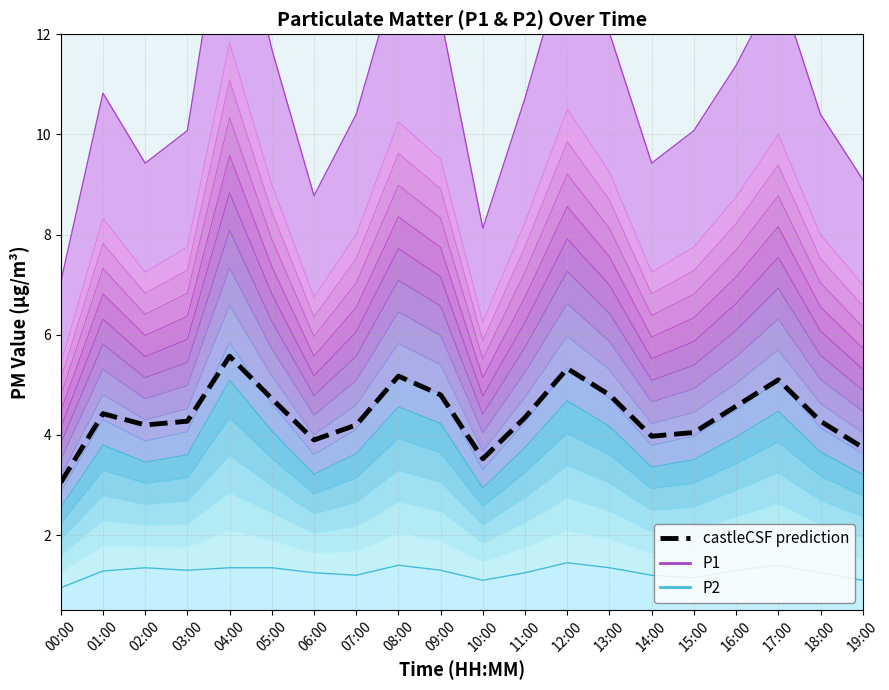

What is the value of the castleCSF prediction point at the 12th from the left?

4.3